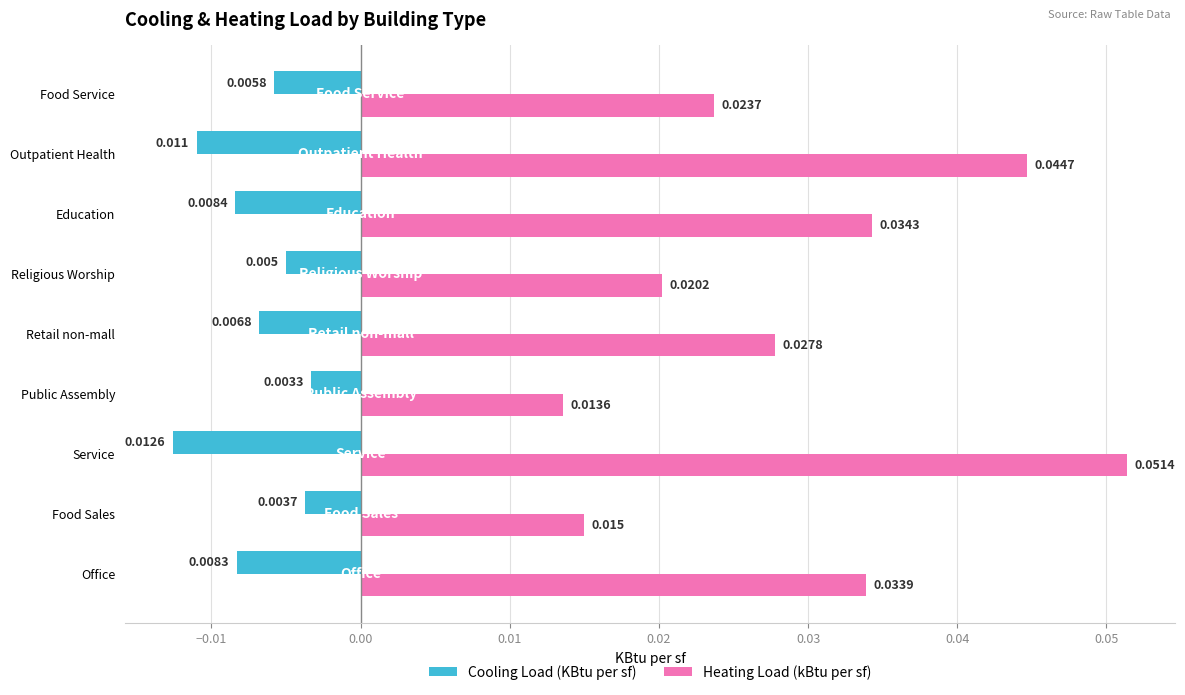

At Education, list the series in order from smallest to largest.

Cooling Load (KBtu per sf), Heating Load (kBtu per sf)